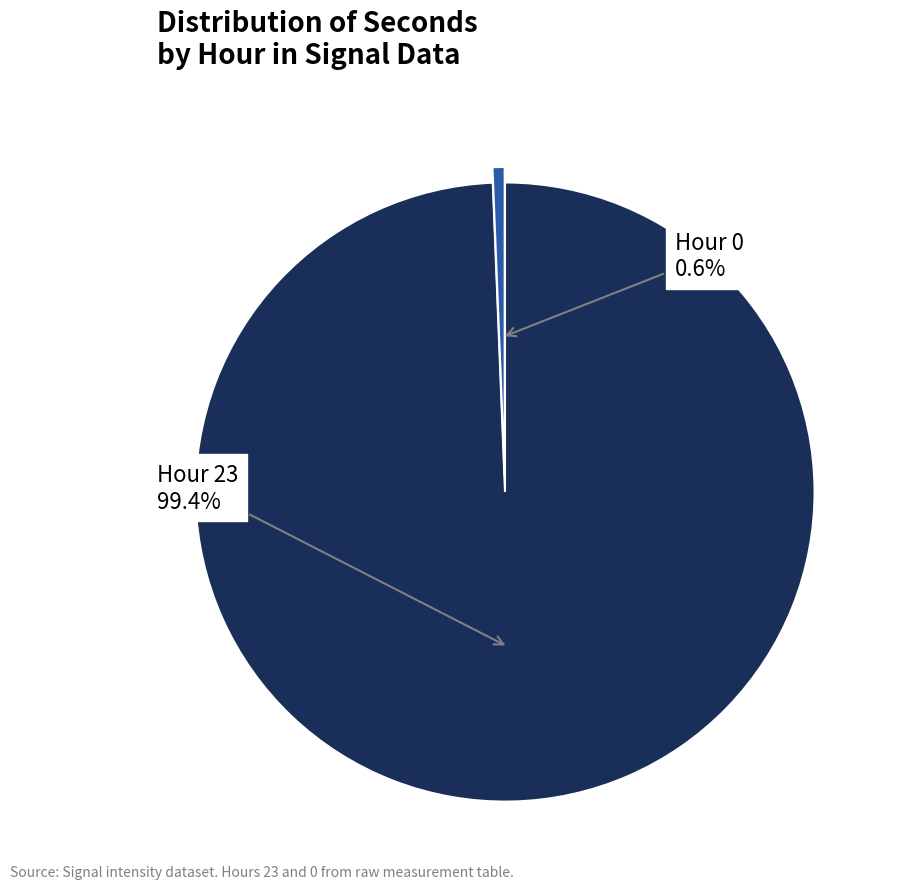

Is there a majority slice in this chart?

Yes